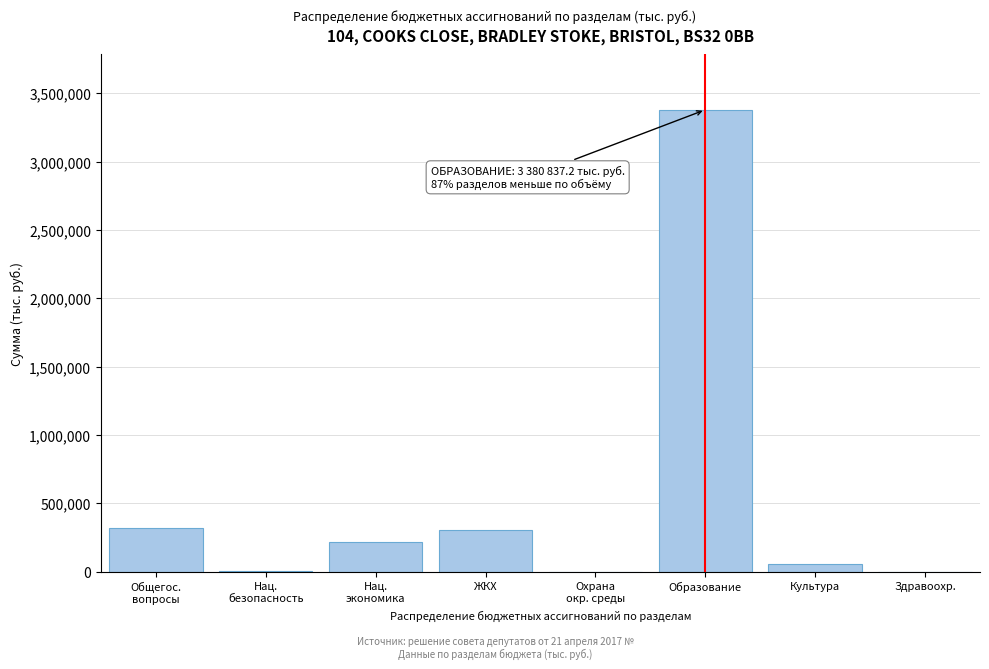

Which label corresponds to the largest value in the chart?

Образование